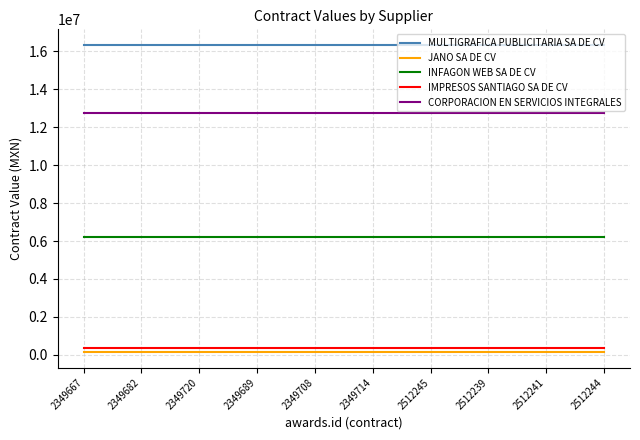

What is the maximum value shown in the chart?

16356040